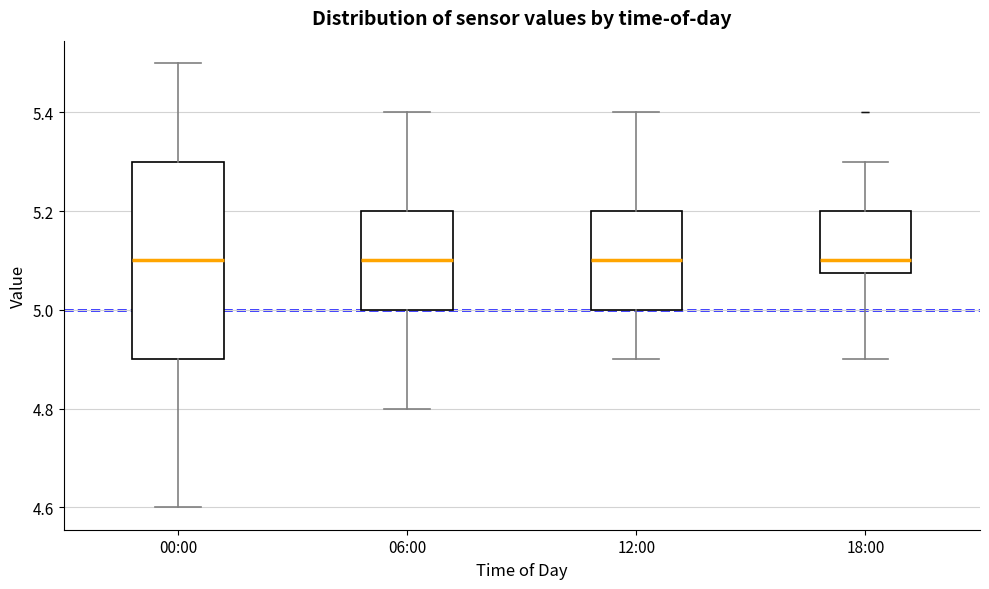

Reading left to right, read every box against the y-axis: the position of its median line, the range the box covers, and the ends of its whiskers. The values are not printed on the chart, so give them approximately, as read against the axis.

00:00: median 5.10, box 4.90 to 5.30, whiskers 4.60 to 5.50
06:00: median 5.10, box 5.00 to 5.20, whiskers 4.80 to 5.40
12:00: median 5.10, box 5.00 to 5.20, whiskers 4.90 to 5.40
18:00: median 5.10, box 5.08 to 5.20, whiskers 4.90 to 5.30